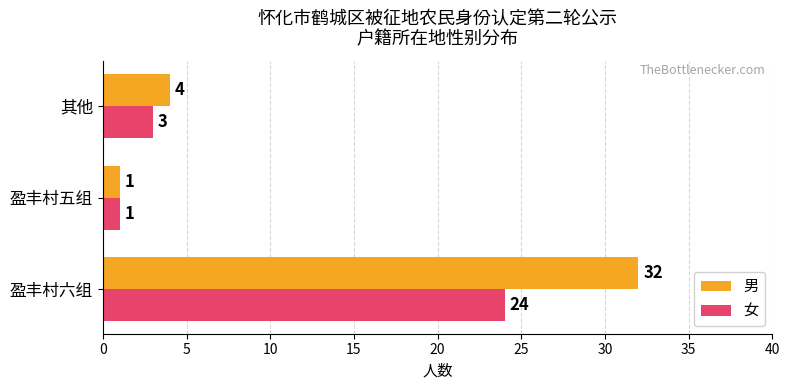

What is the difference between the highest and lowest values at 盈丰村六组?

8